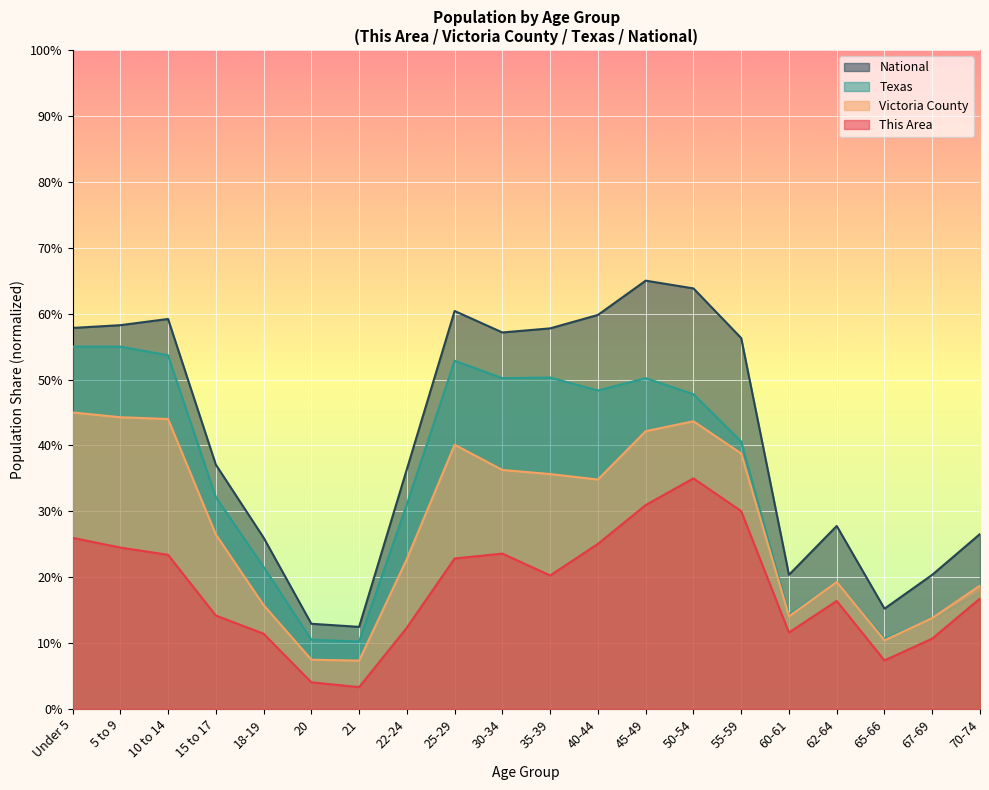

How many lines are shown in the chart?

4